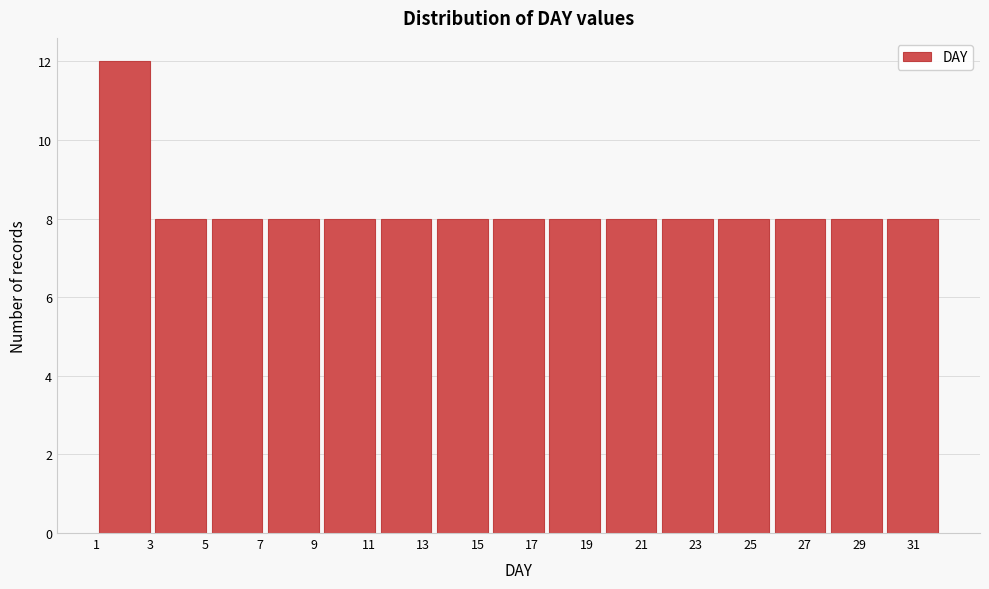

Reading left to right, list every bar in this chart as the range it spans on the x-axis followed by its height. Neither the bar edges nor the heights are printed on the chart, so give them approximately, as read against the axes.

1.0 to 3.0: 12
3.0 to 5.2: 8
5.2 to 7.2: 8
7.2 to 9.2: 8
9.2 to 11.4: 8
11.4 to 13.4: 8
13.4 to 15.4: 8
15.4 to 17.6: 8
17.6 to 19.6: 8
19.6 to 21.6: 8
21.6 to 23.8: 8
23.8 to 25.8: 8
25.8 to 27.8: 8
27.8 to 30.0: 8
30.0 to 32.0: 8